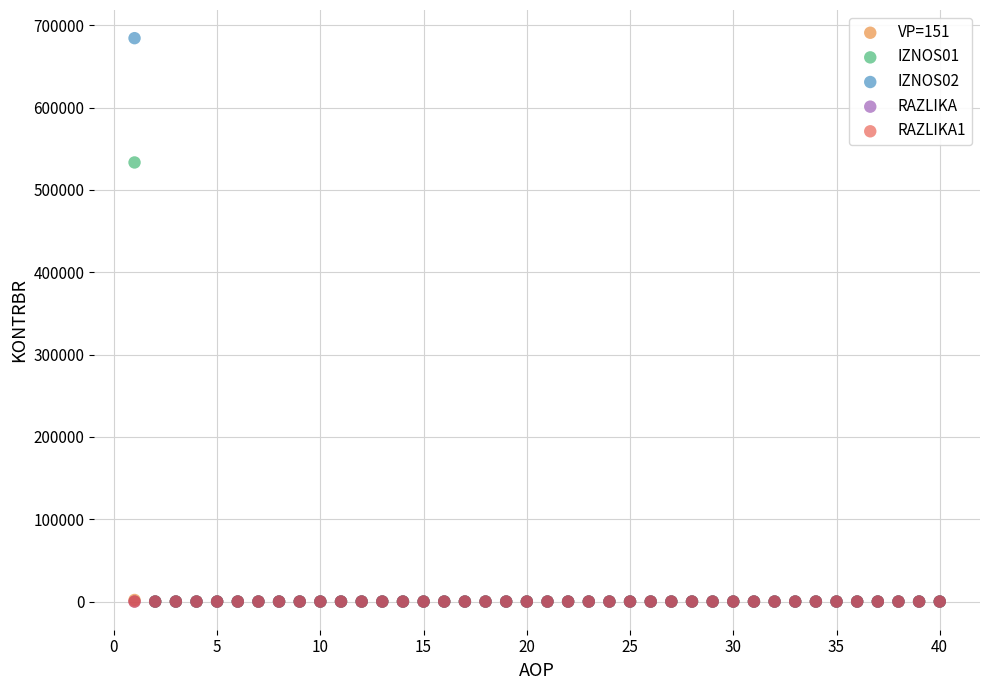

What are all the series names shown in the legend?

VP=151, IZNOS01, IZNOS02, RAZLIKA, RAZLIKA1